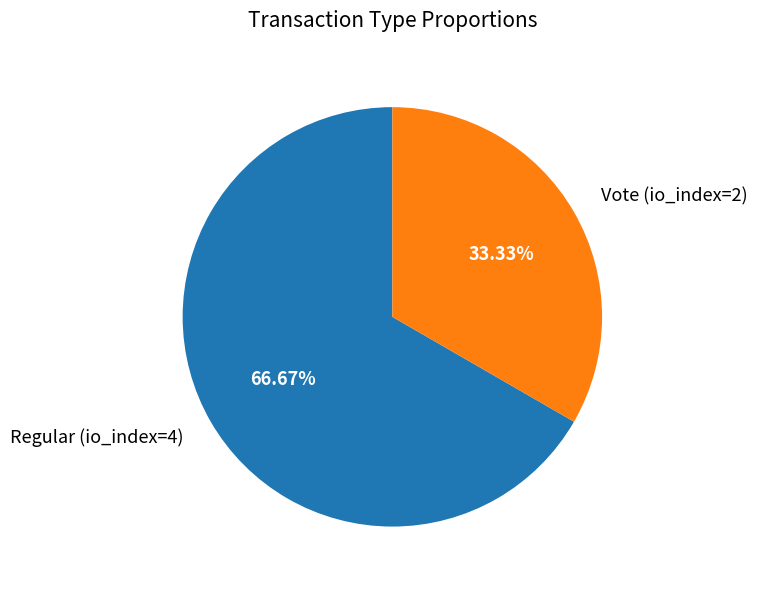

Which slice is the largest?

Regular (io_index=4)